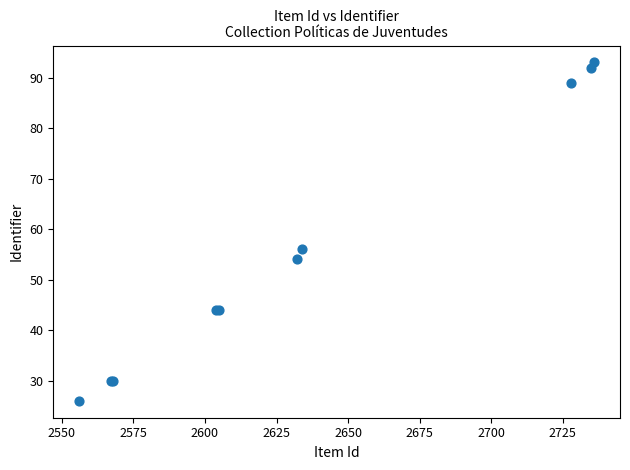

What Y value in the scatter plot is closest to 59?

56